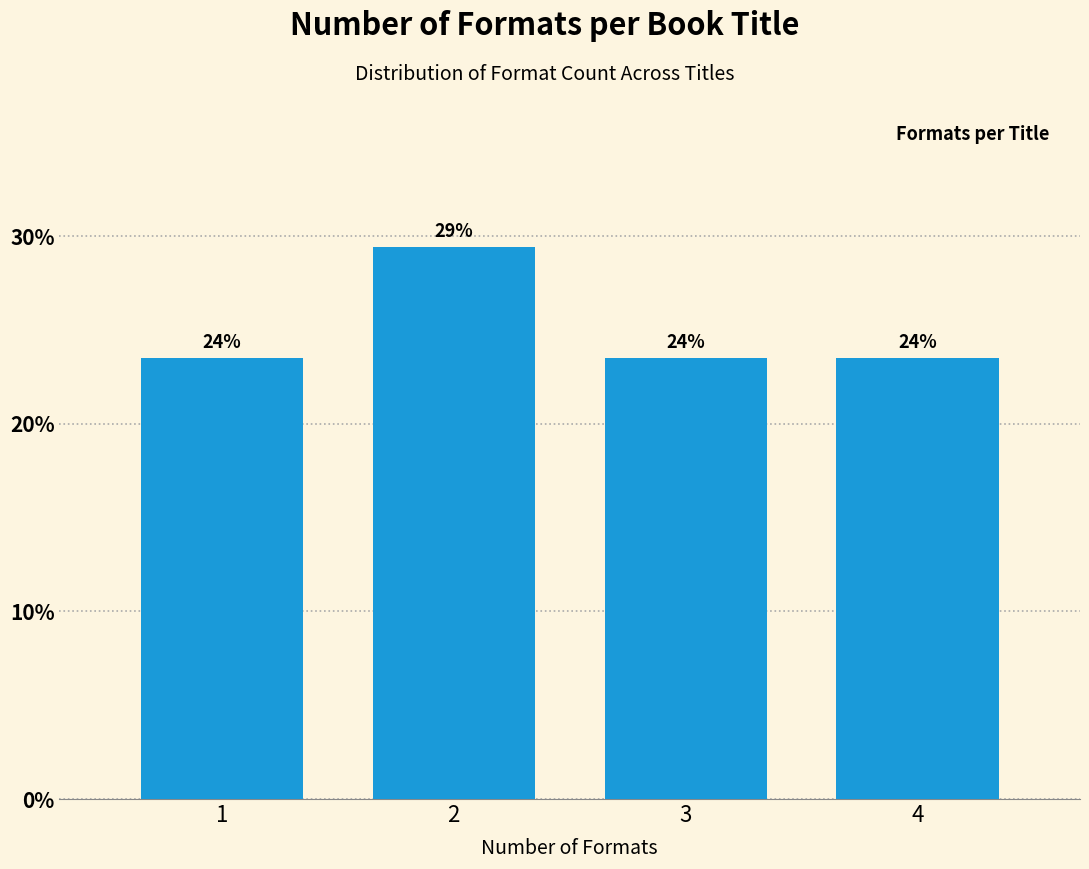

Does the chart contain any negative values?

No